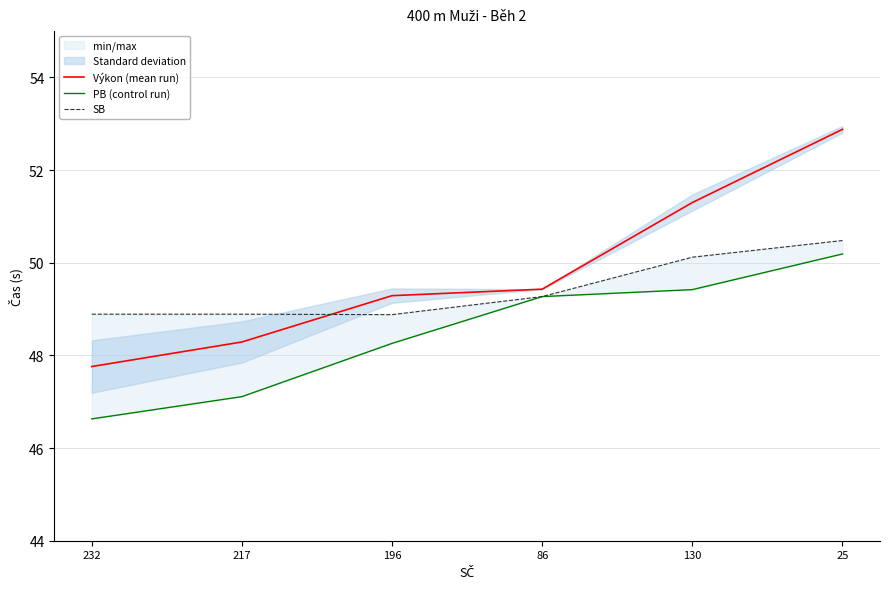

List the series in order of their peak value, lowest first.

PB (control run), SB, Výkon (mean run)